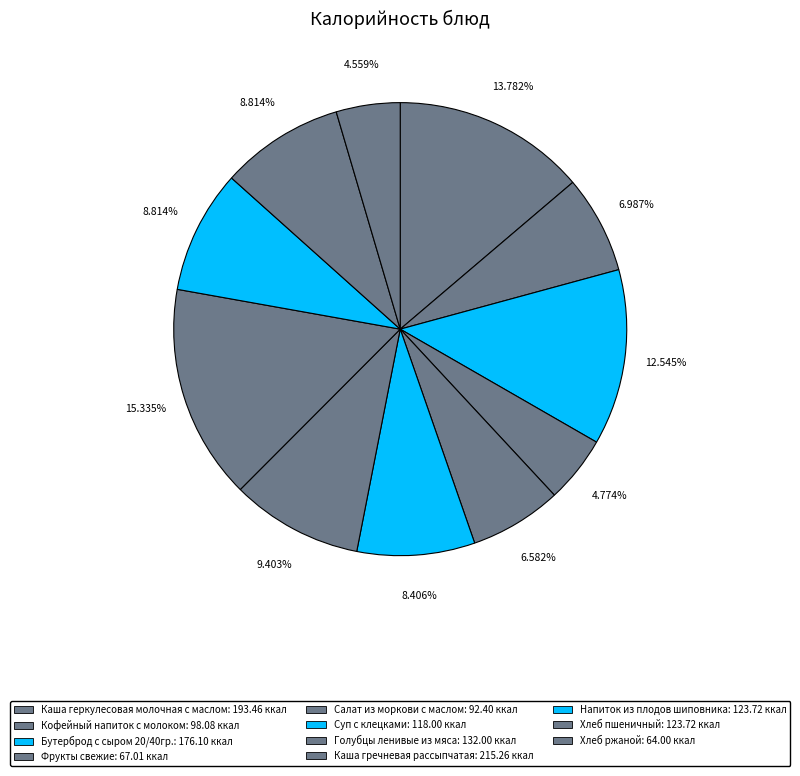

To the nearest percent, what percentage of the pie is Салат из моркови с маслом?

7%